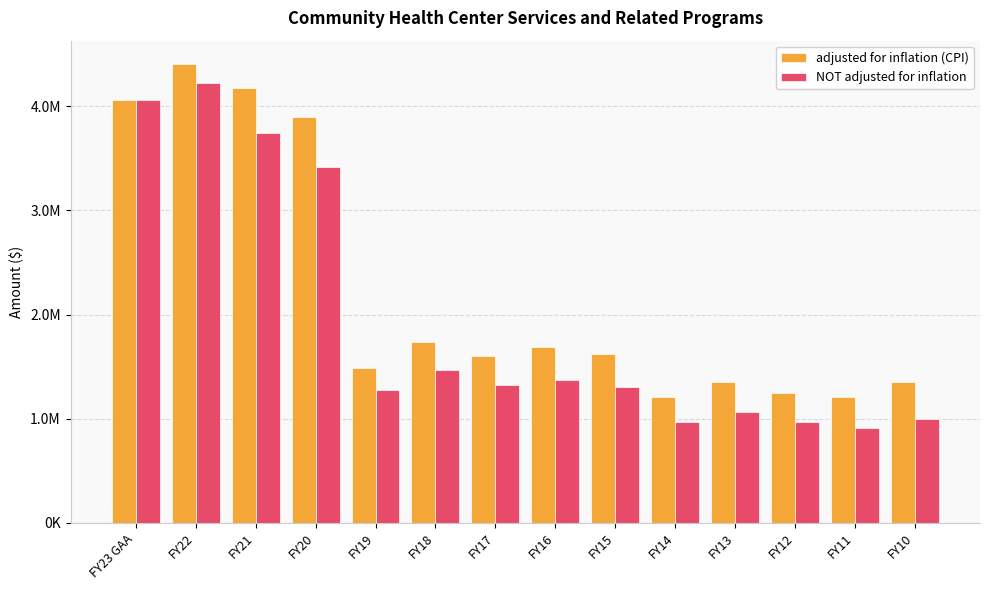

What is the spread (max minus min) of values at FY13?

287757